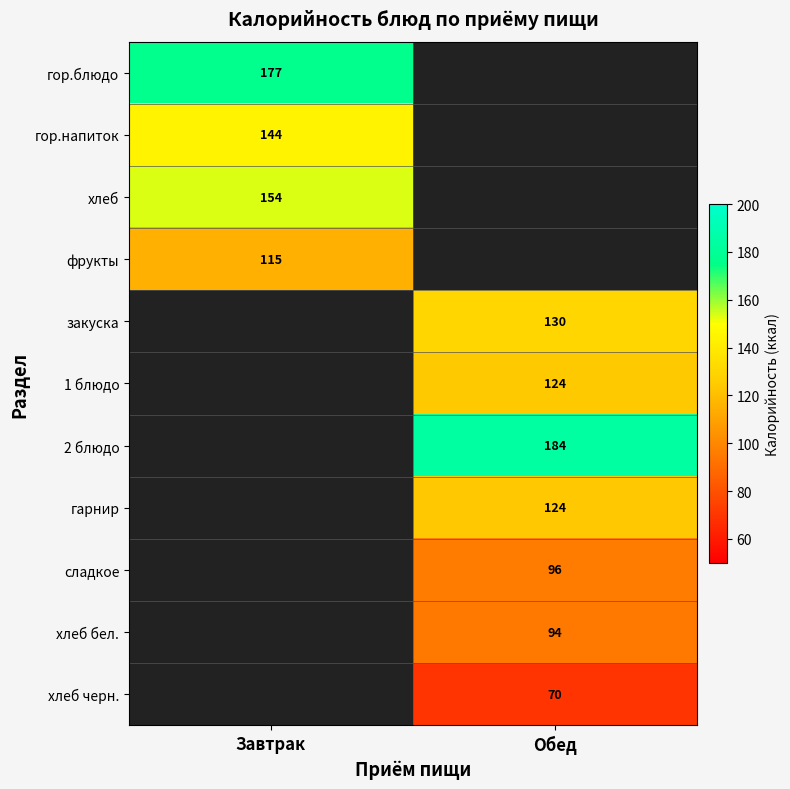

The value of хлеб черн. at Обед is 122.5. True or false?

False